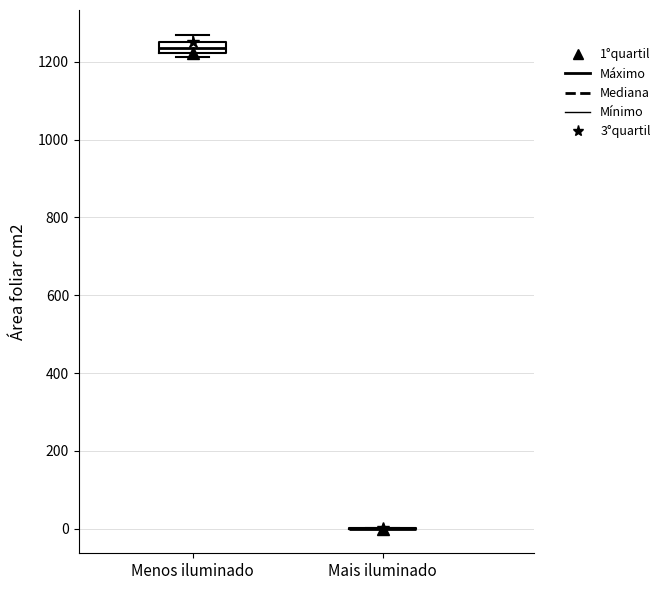

Where is the lower edge of the box for Menos iluminado on the y-axis? The values are not printed on the chart, so give them approximately, as read against the axis.

1220